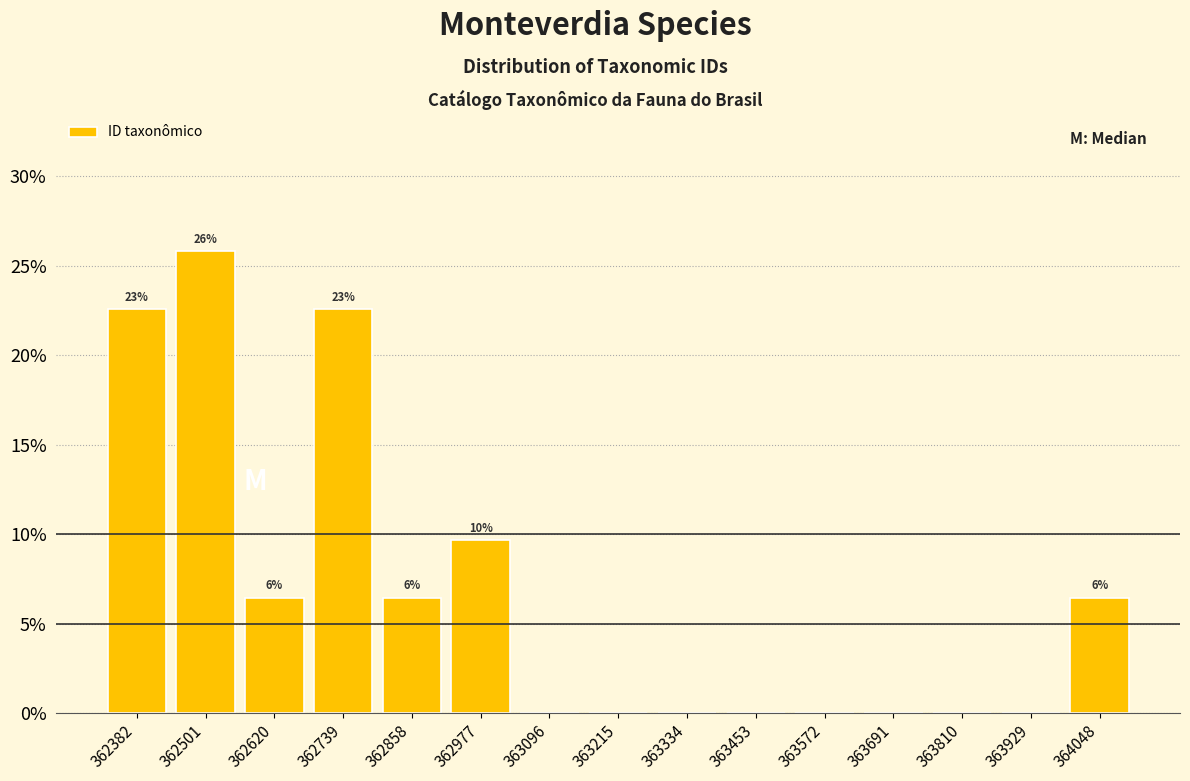

Over which range of the x-axis is the bar tallest?

362440 to 362560